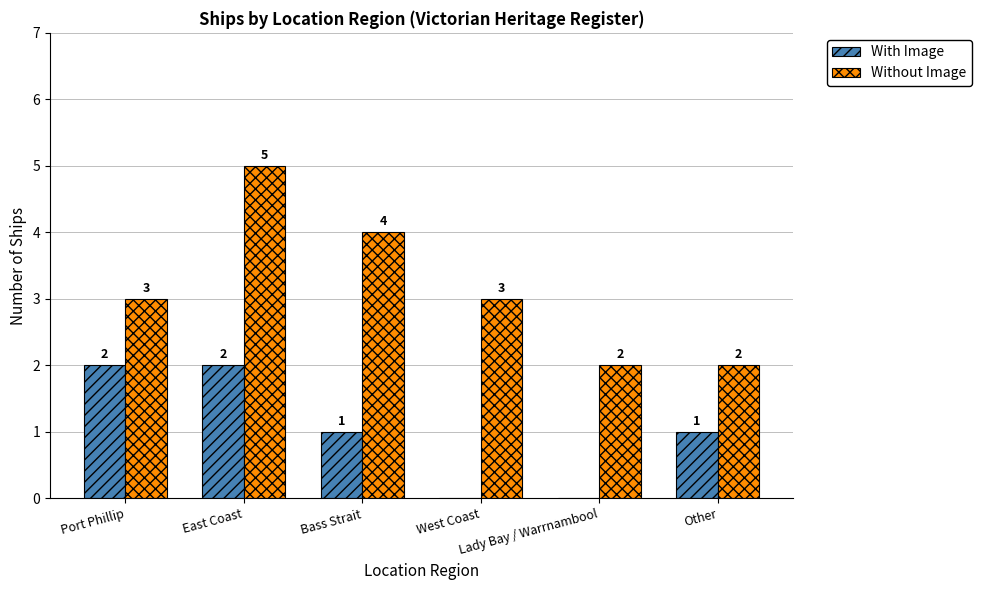

At which category is the sum across all series the highest?

East Coast